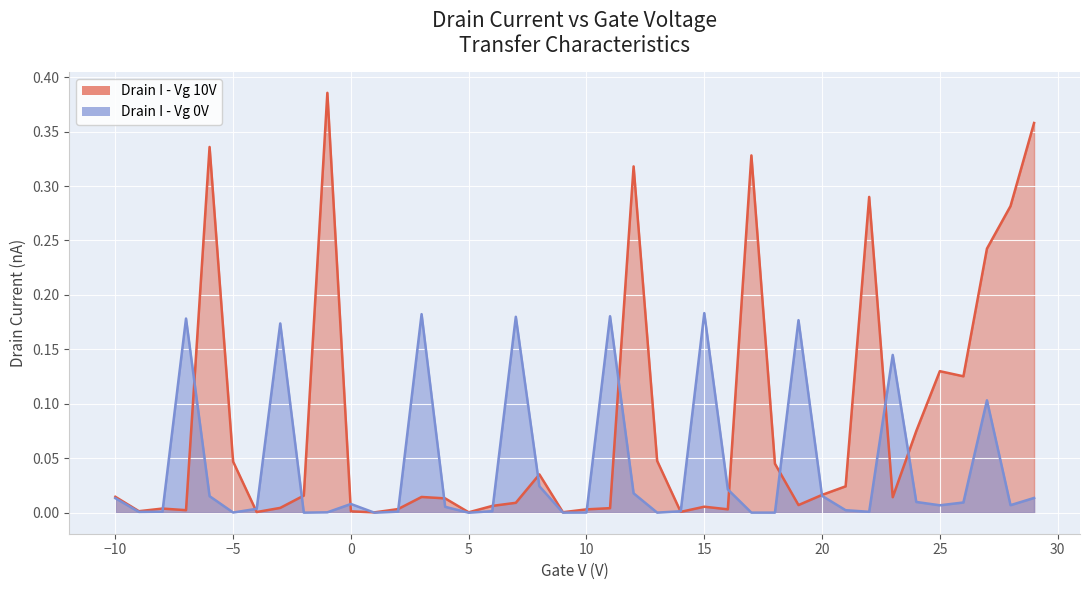

What is the difference between the maximum and second lowest values in the Drain I - Vg 0V series?

0.2